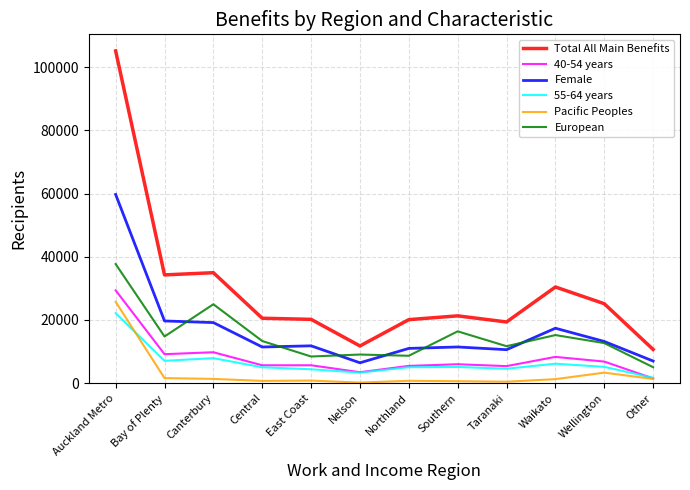

At which category is the sum across all series the highest?

Auckland Metro